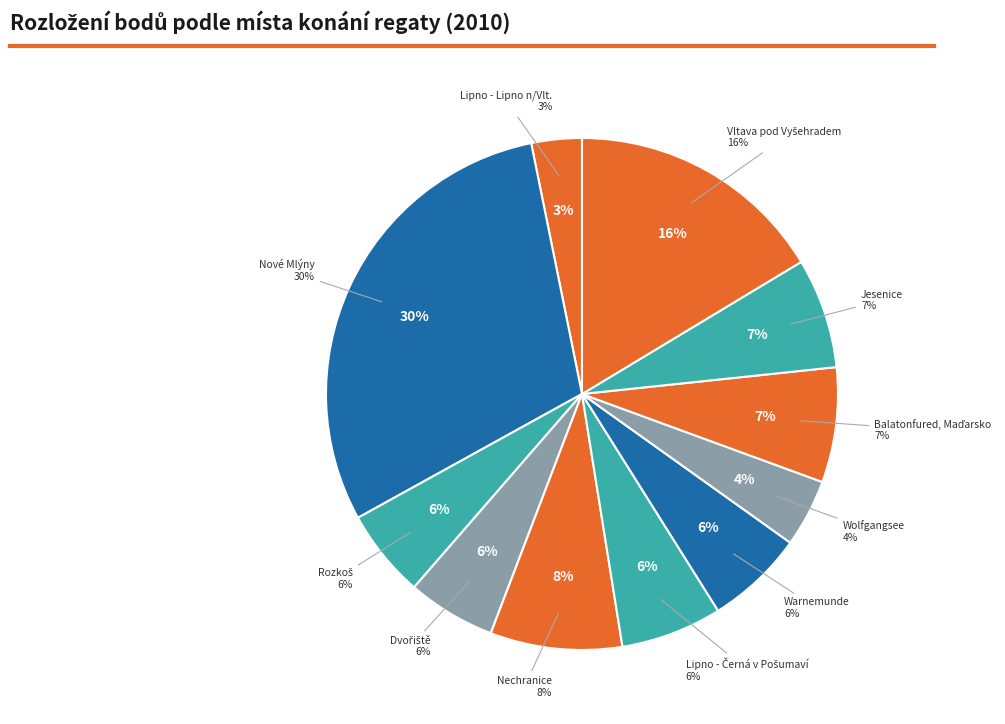

What is the change in value from Nechranice to Nové Mlýny?

-196